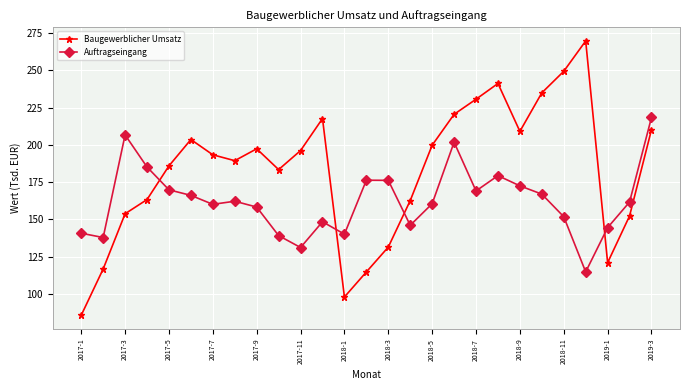

How many times do Auftragseingang and Baugewerblicher Umsatz cross each other?

4